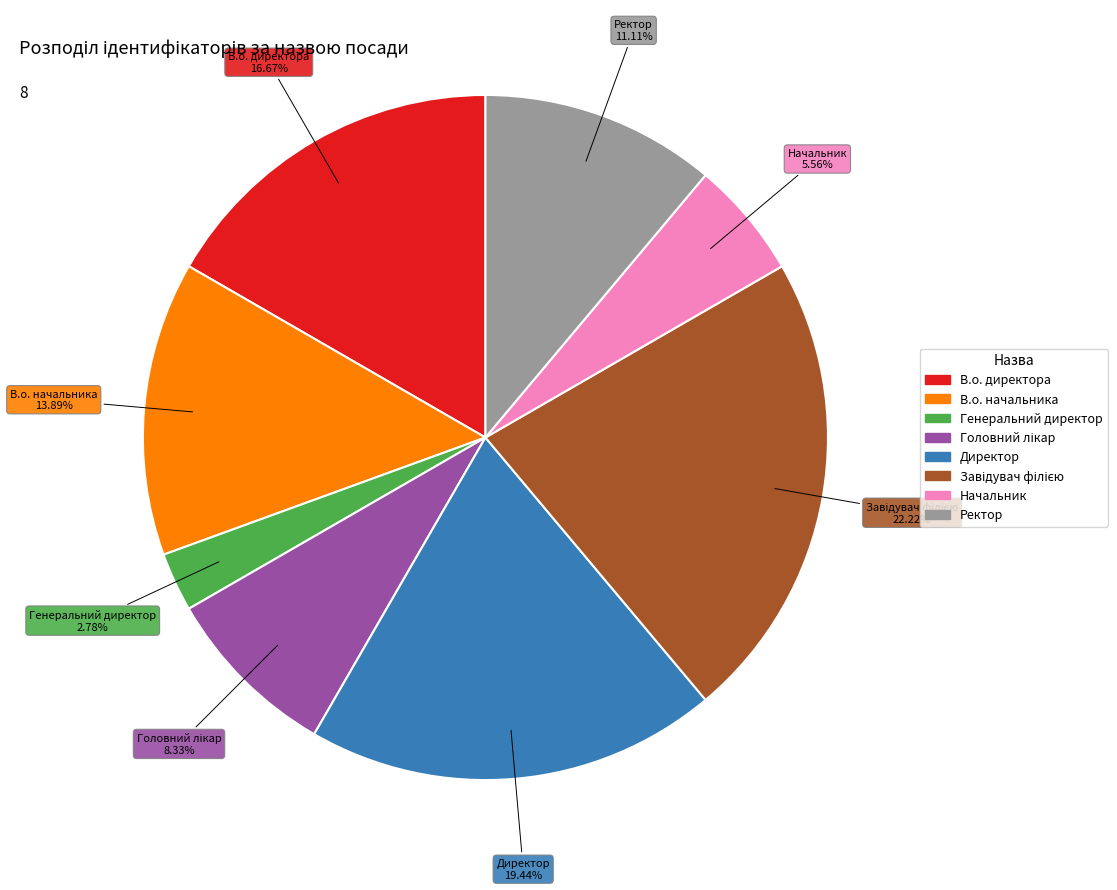

Combined, do В.о. директора and Ректор account for over 50%?

No